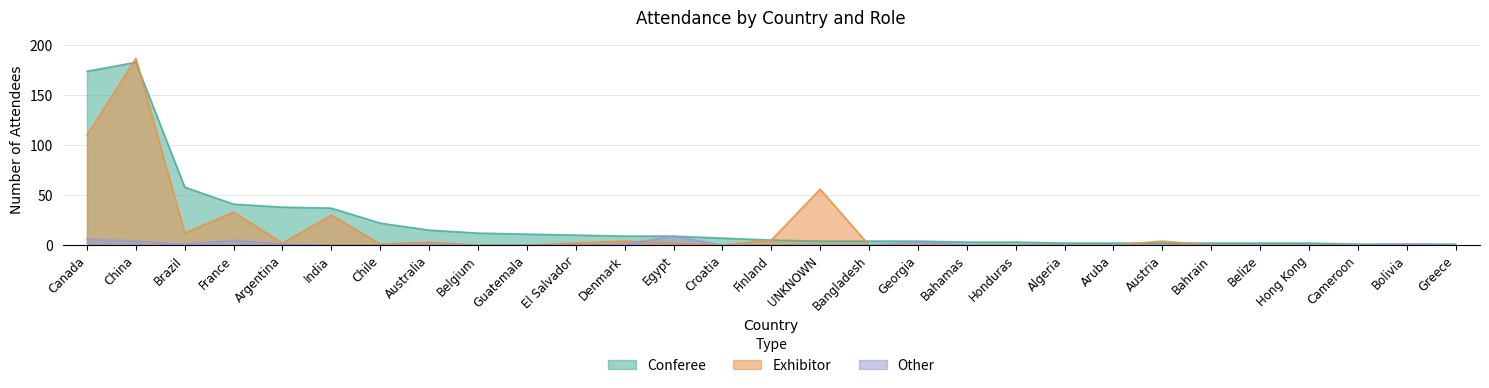

True or false: Conferee and Exhibitor intersect in this chart.

True